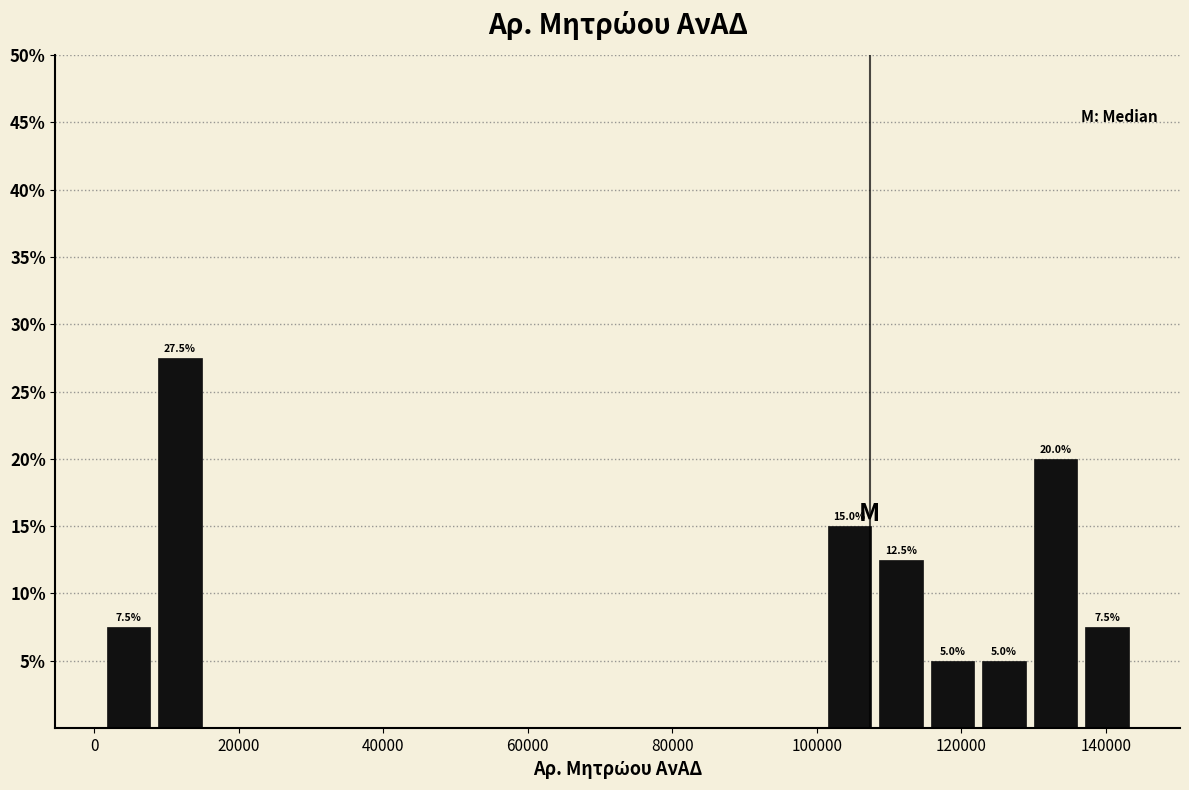

Around what value on the x-axis is the tallest bar? Give the approximate position of its centre, as read against the axis.

12000